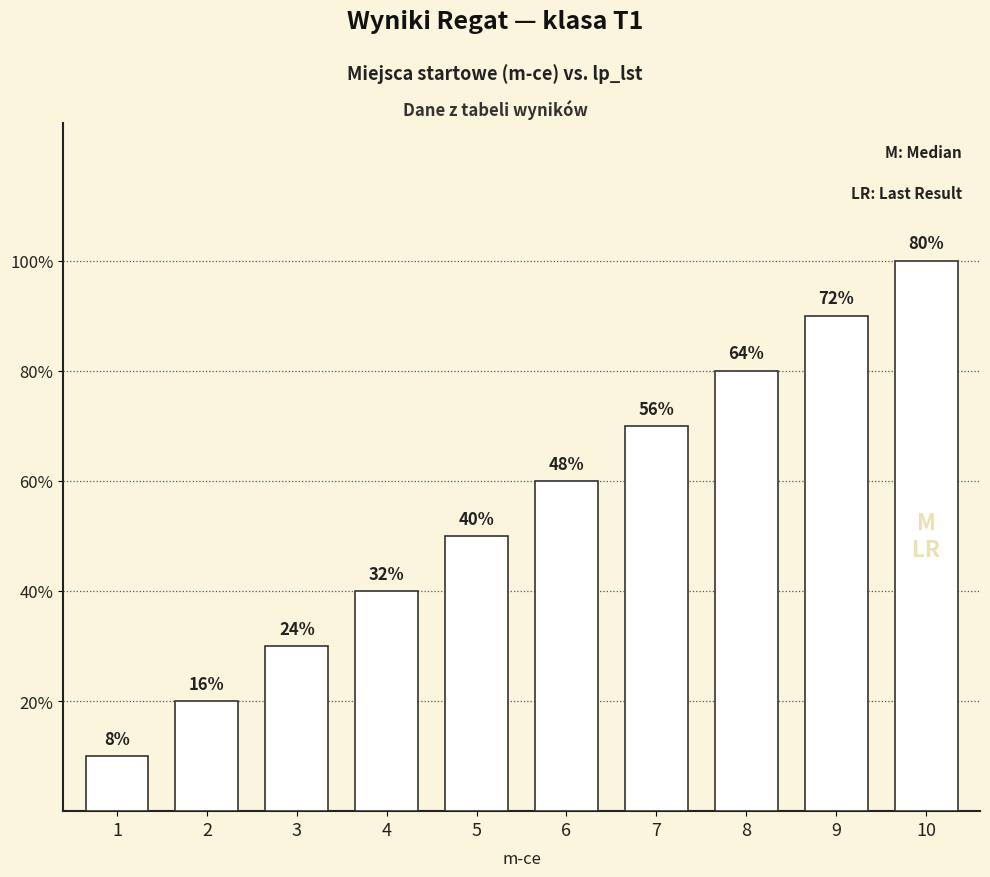

Does the chart contain any negative values?

No